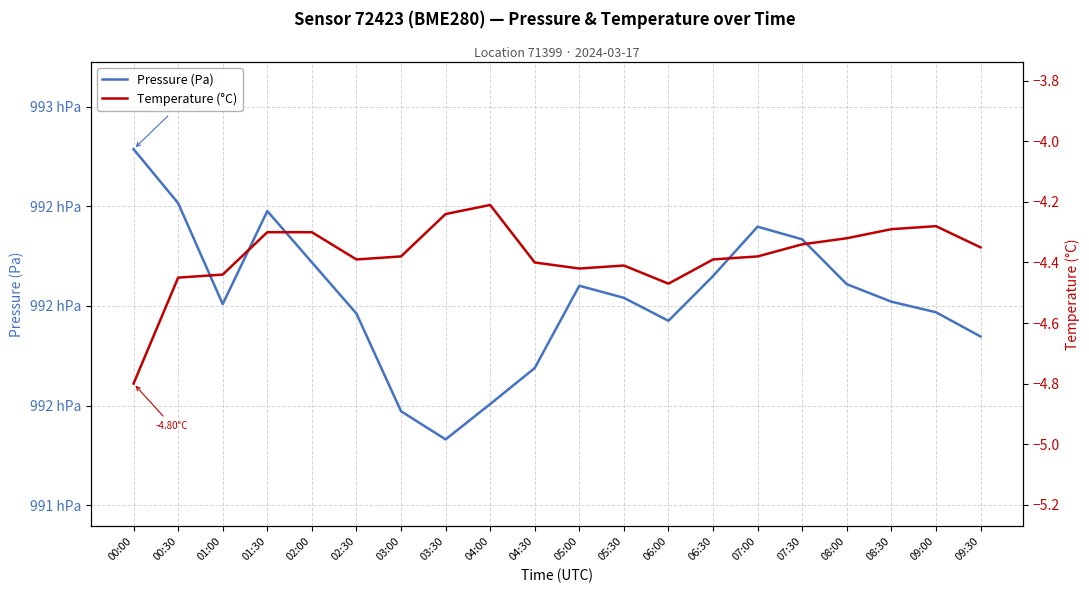

Count the number of data series in this chart.

2